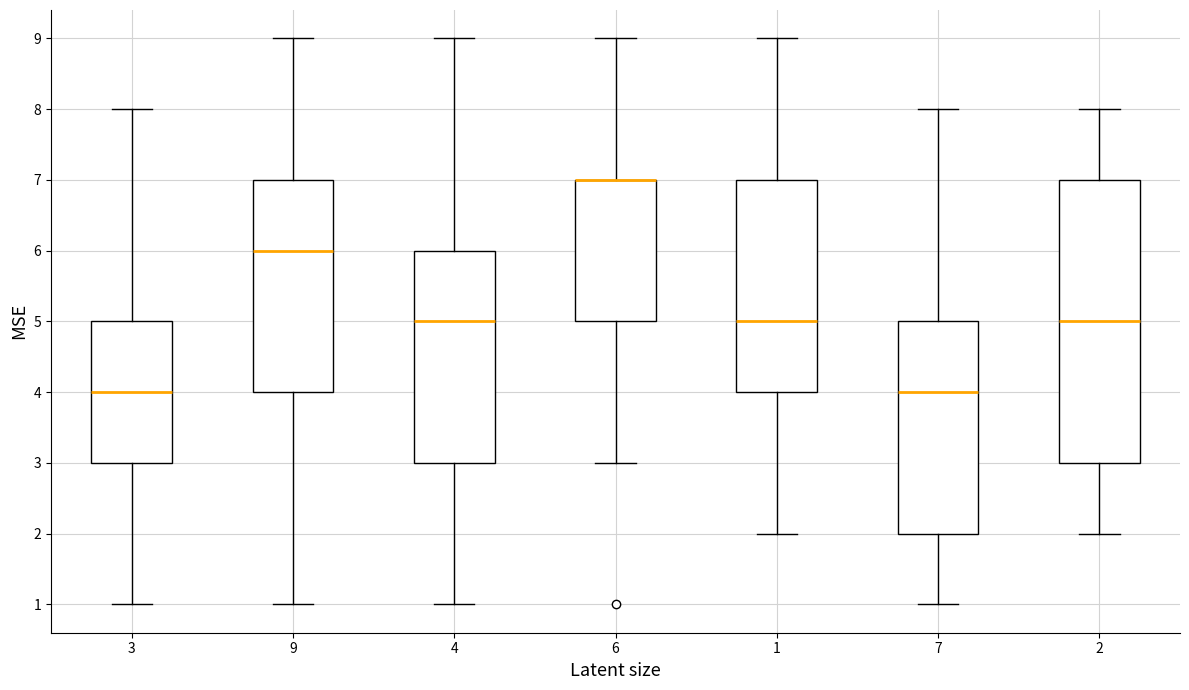

Which box is the tallest, from its lower edge to its upper edge?

2